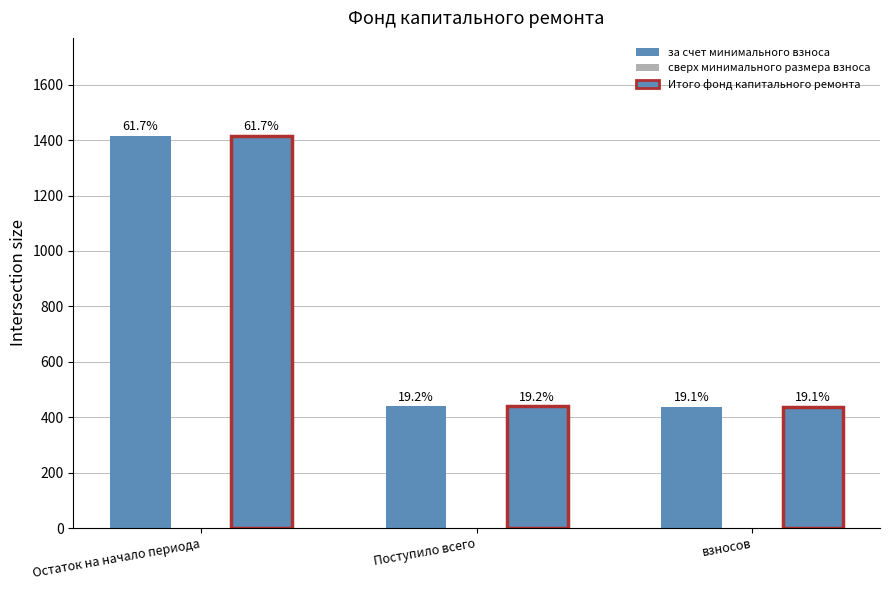

Reading right to left, what are all the values shown in this chart?

за счет минимального взноса: взносов=437.9	Поступило всего=439.4	Остаток на начало периода=1415.4
сверх минимального размера взноса: взносов=0.0	Поступило всего=0.0	Остаток на начало периода=0.0
Итого фонд капитального ремонта: взносов=437.9	Поступило всего=439.4	Остаток на начало периода=1415.4